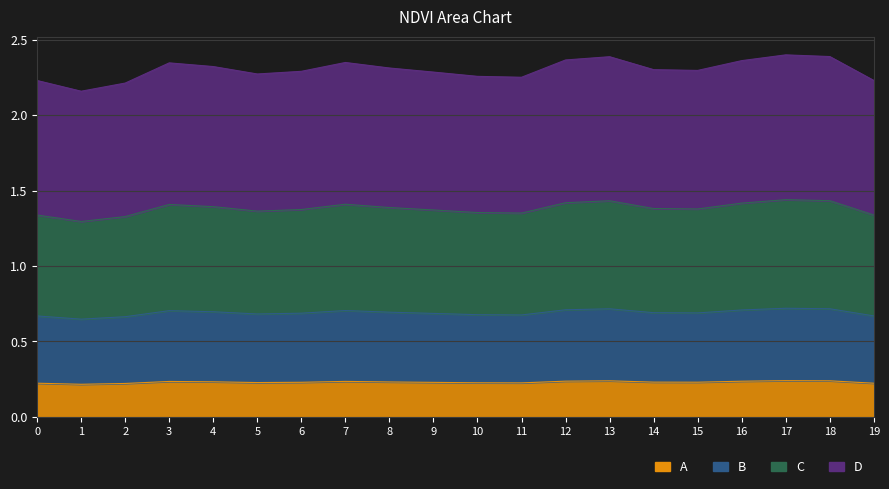

How many data points does each series have?

20